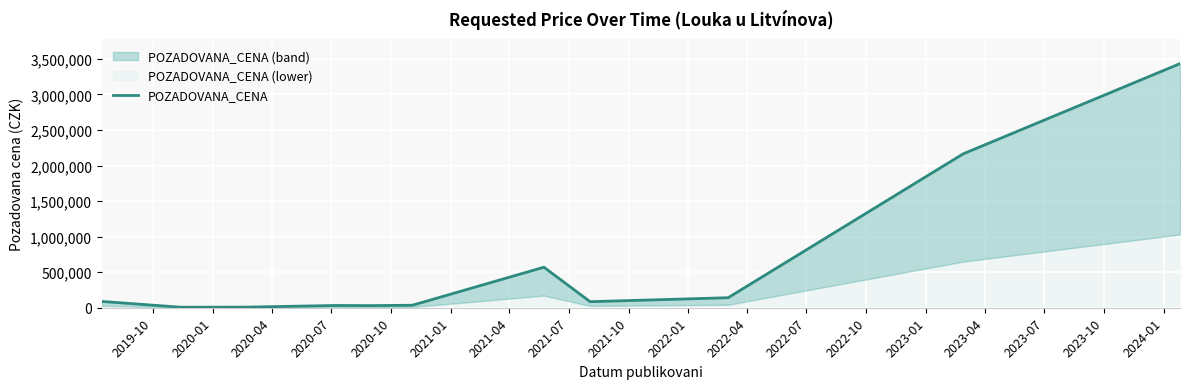

Which category has the lowest value across all series?

2020-01